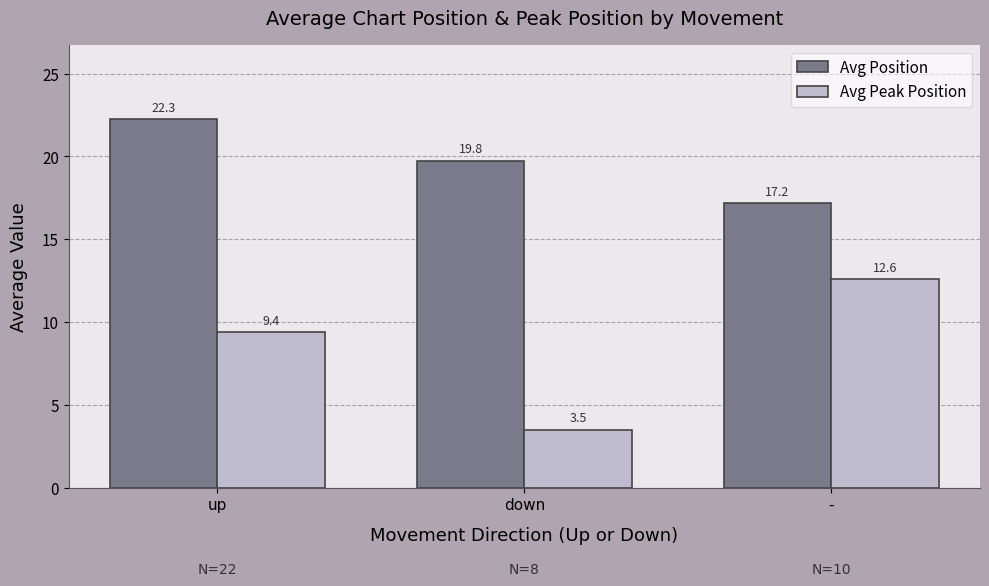

At which category is the sum across all series the highest?

up